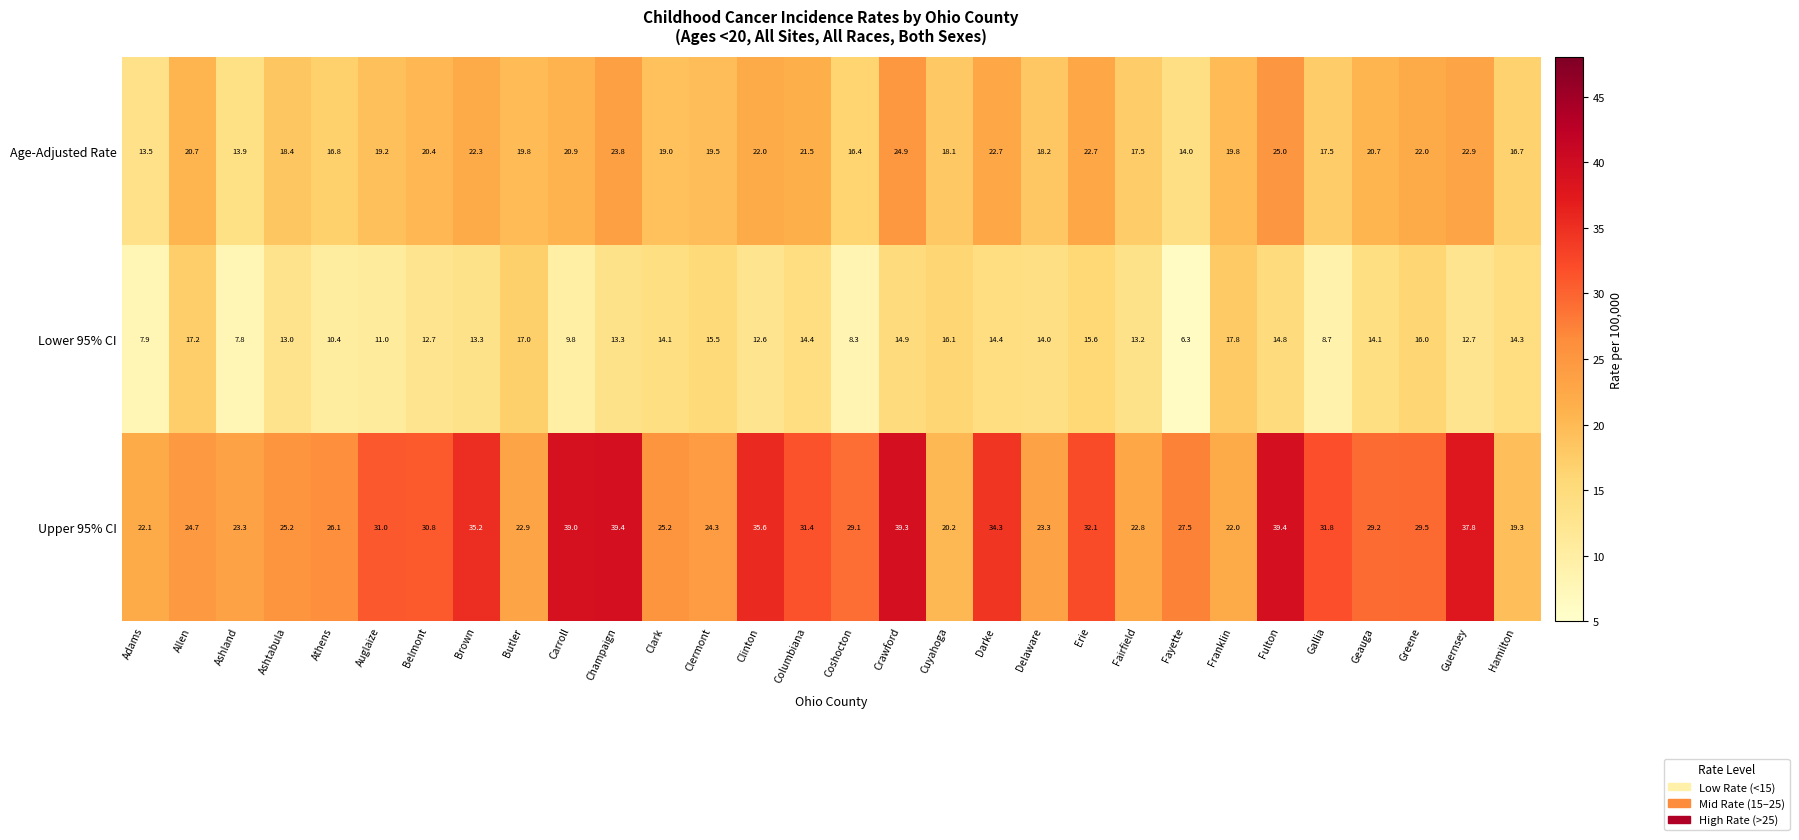

What is the maximum value shown in the chart?

39.4